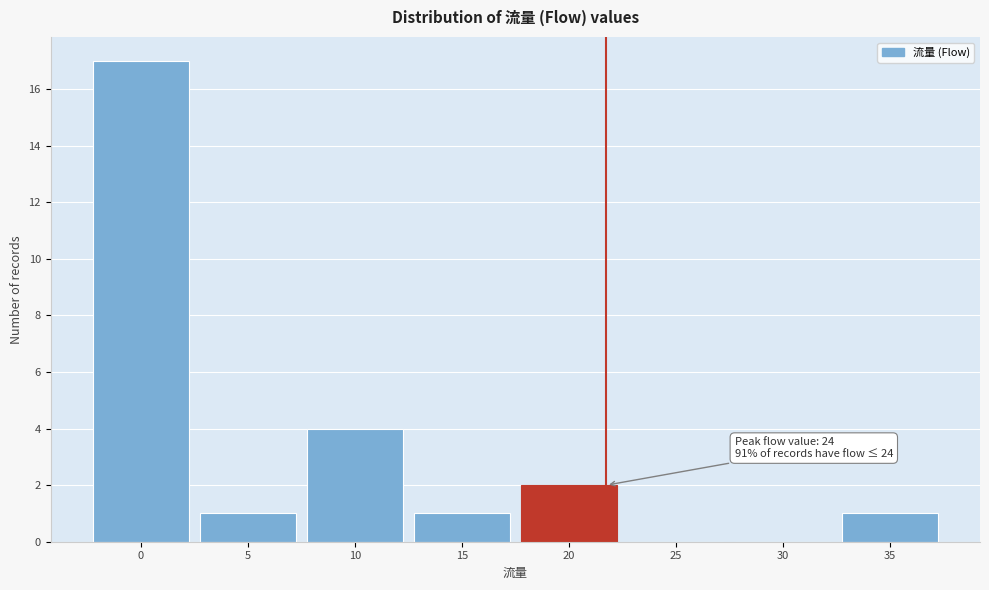

Reading right to left, transcribe all the data shown in this chart.

35=1	30=0	25=0	20=2	15=1	10=4	5=1	0=17